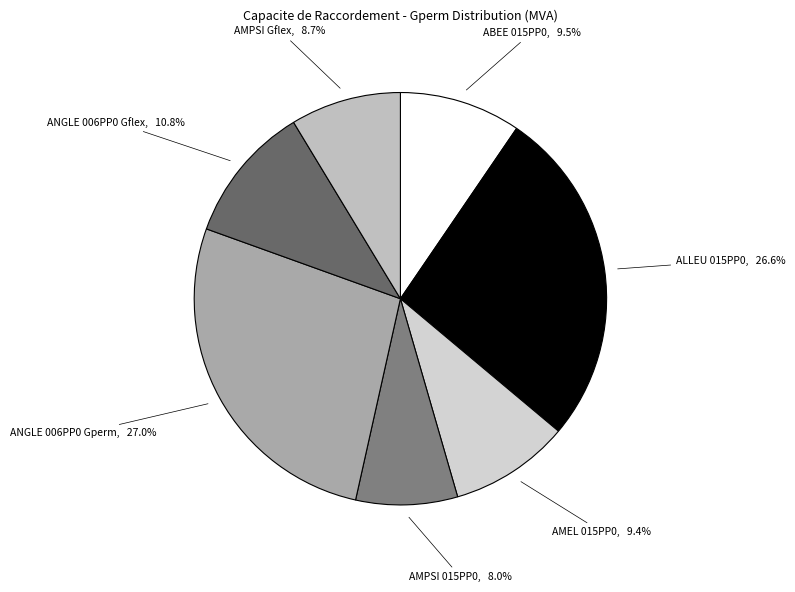

How many segments does this pie chart have?

7